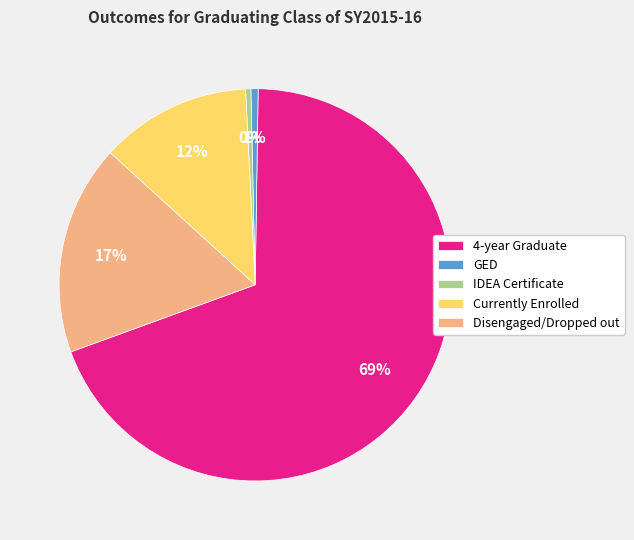

To the nearest percent, what is the combined percentage of GED and Disengaged/Dropped out?

18%